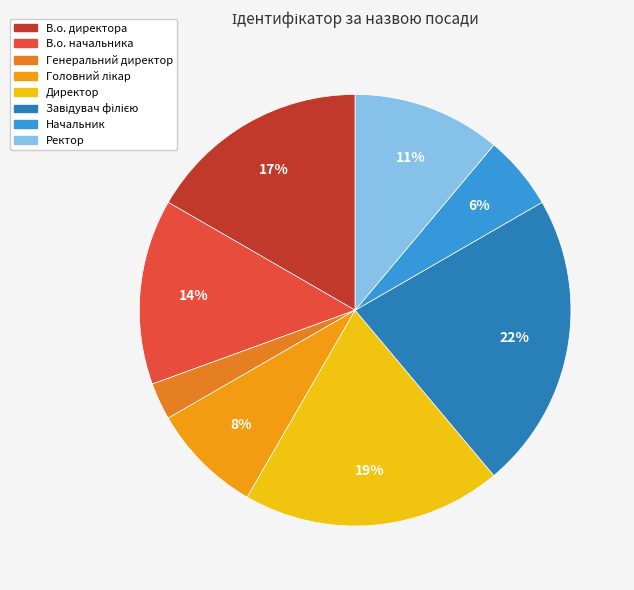

How many slices are in this pie chart?

8